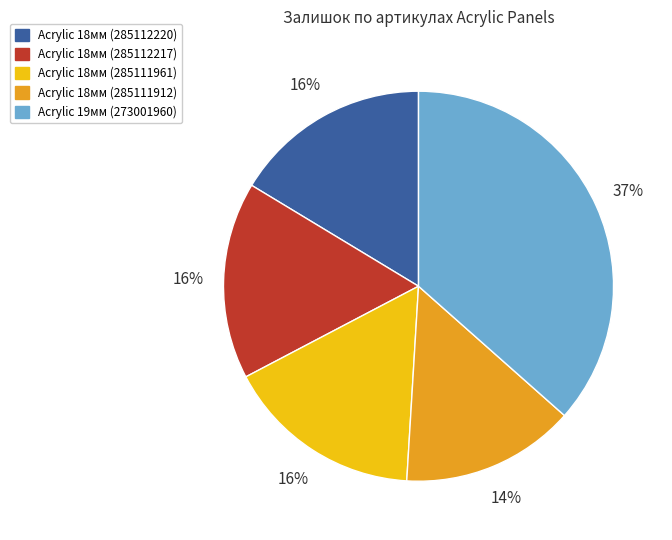

Do Acrylic 18мм (285112217) and Acrylic 19мм (273001960) together represent more than half of the pie?

Yes